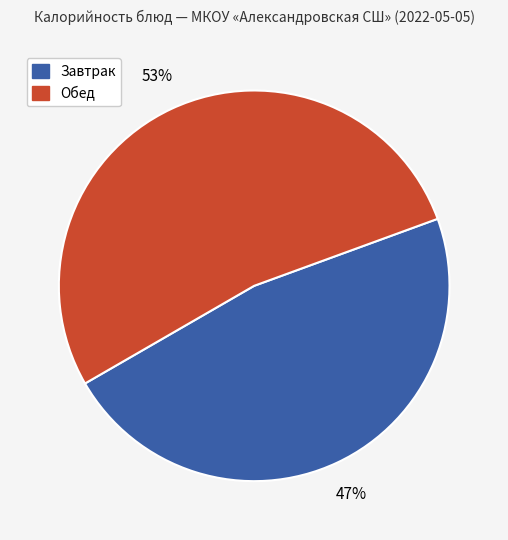

To the nearest percent, what is the difference between the largest and smallest slice percentages?

6%